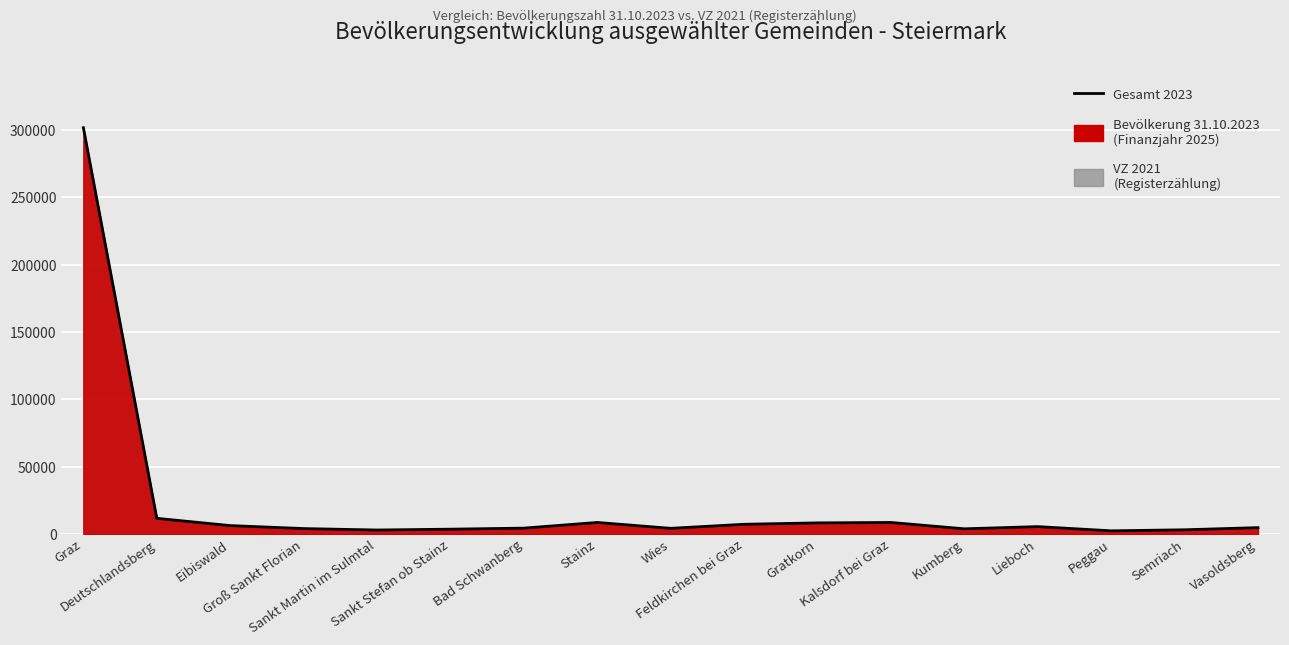

How many points are lower than both their immediate neighbors (excluding endpoints)?

4